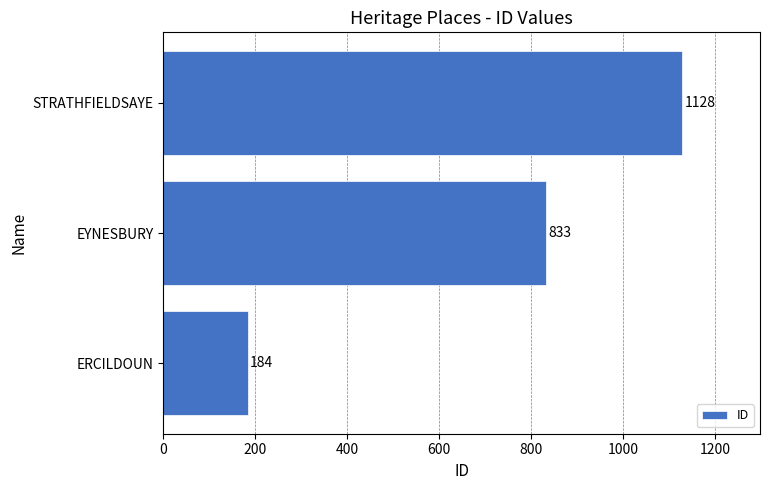

What is the difference between the maximum and minimum values?

944